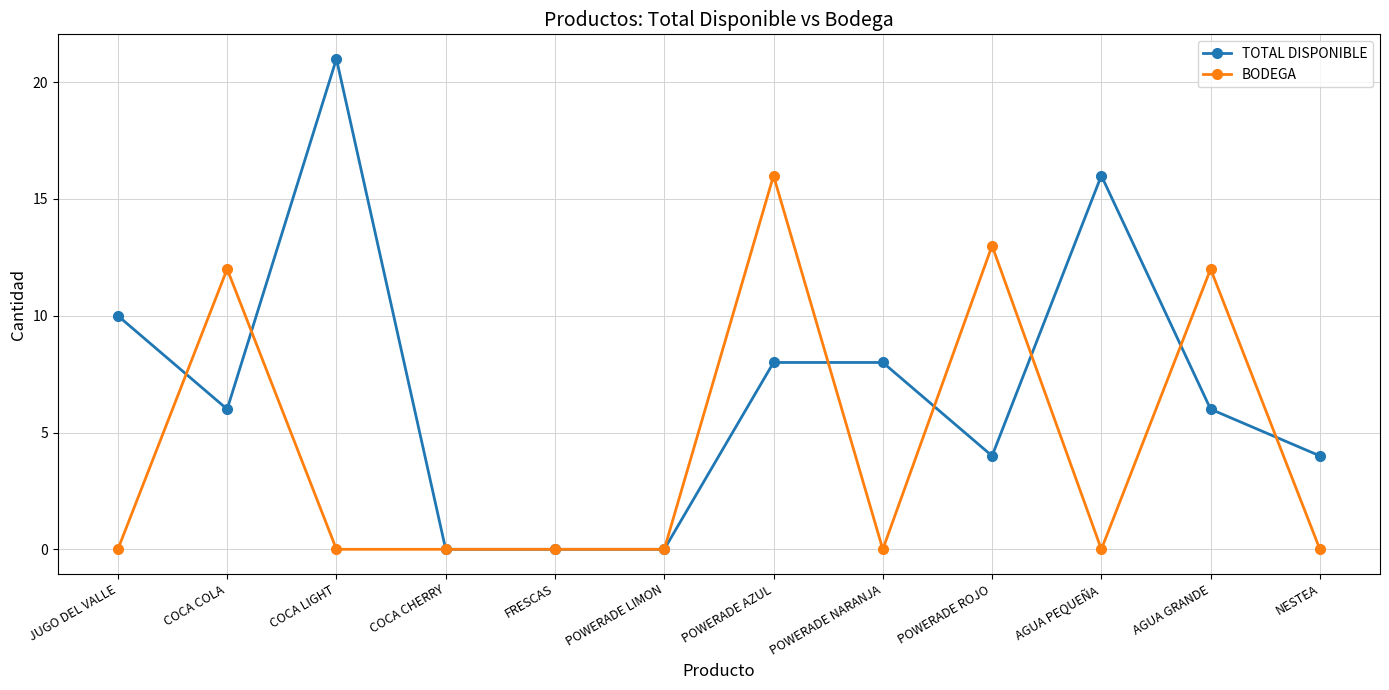

What are all the series names shown in the legend?

TOTAL DISPONIBLE, BODEGA